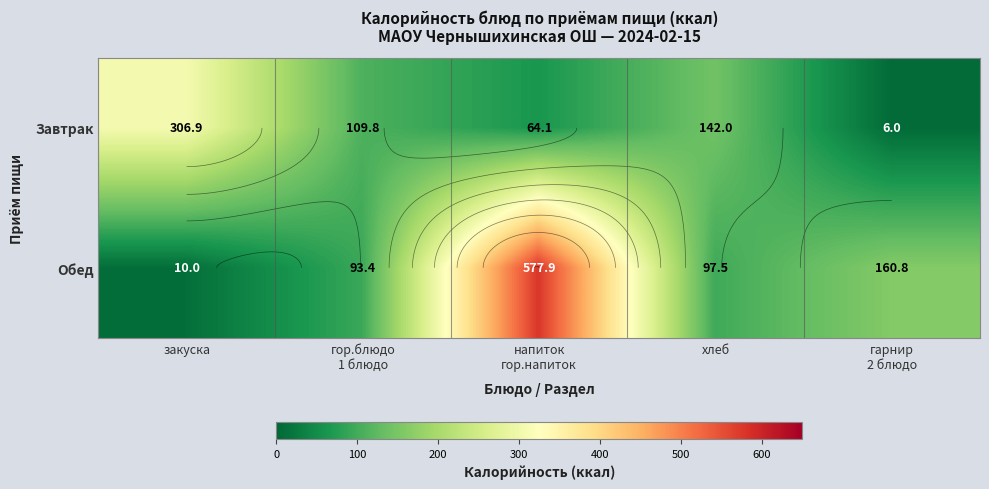

Which has a higher value, гарнир
2 блюдо or закуска?

закуска